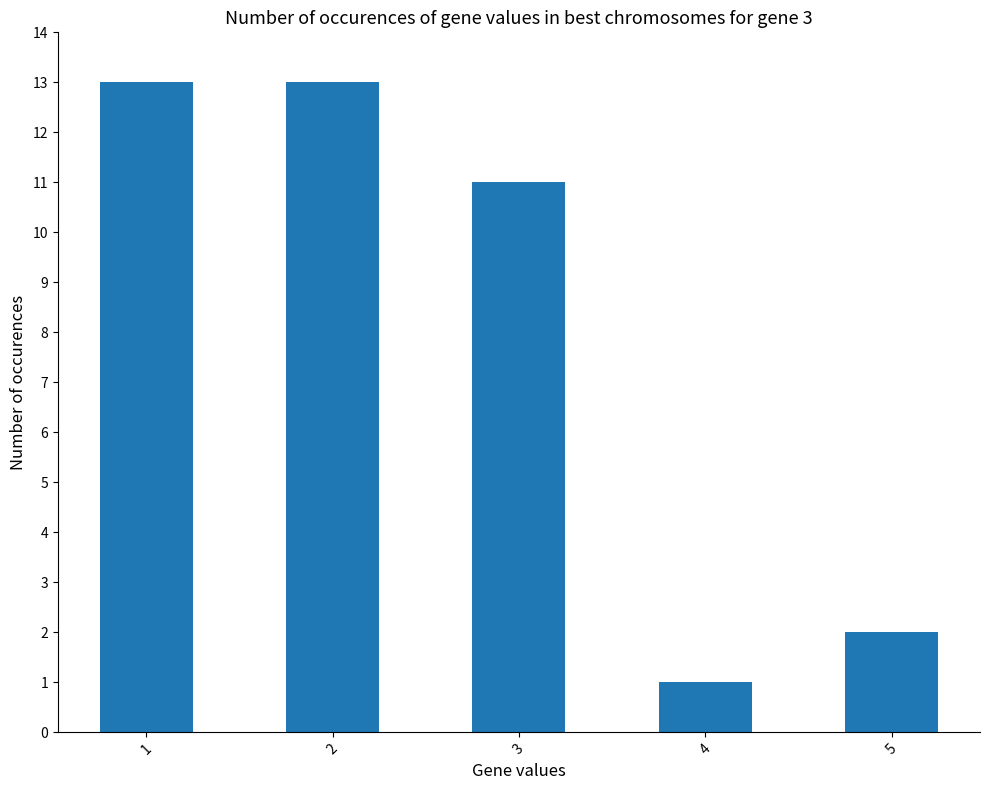

Approximately how many times larger is the value at 4 compared to 3?

0.1